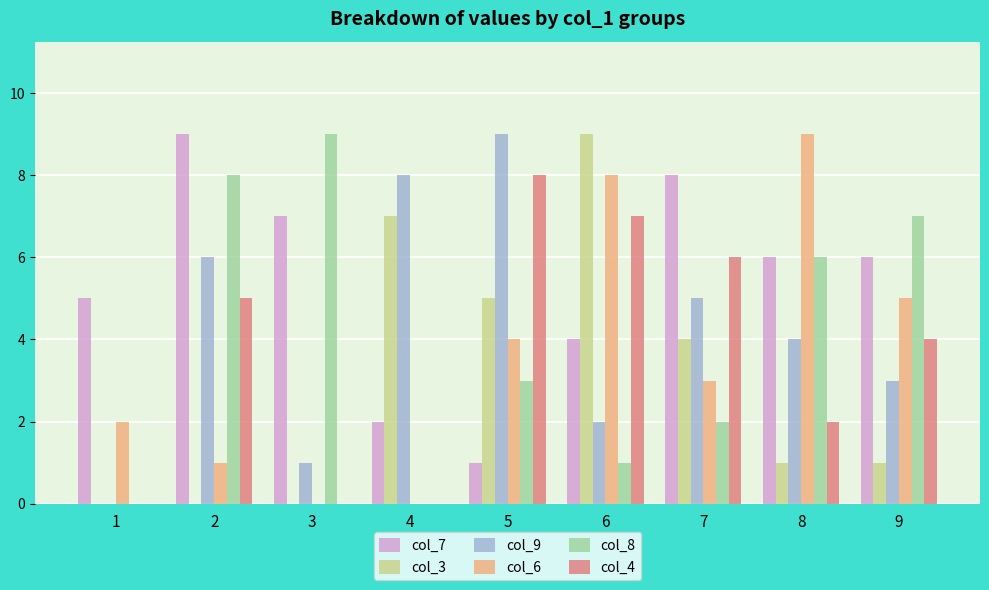

What is the greatest value displayed?

9